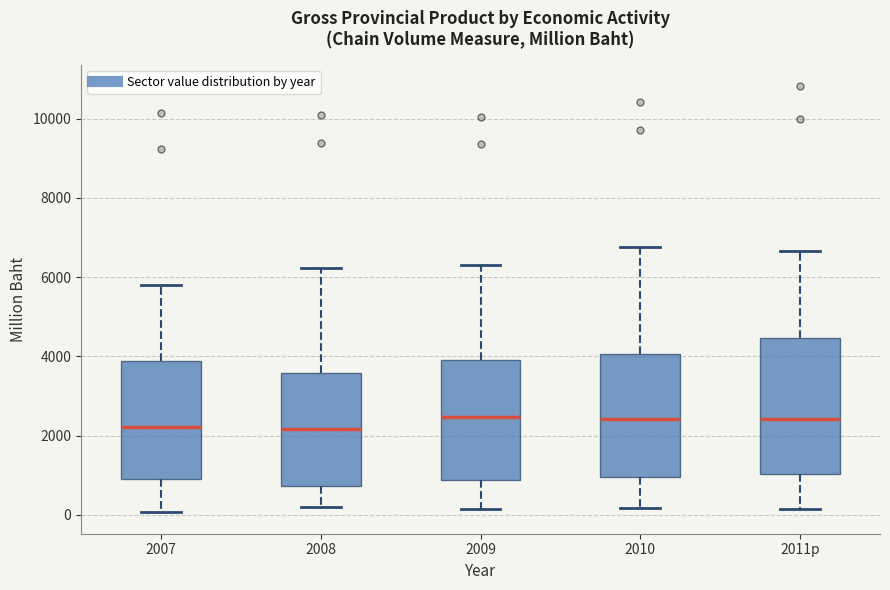

Where does the lower whisker of the box for 2008 end on the y-axis? The values are not printed on the chart, so give them approximately, as read against the axis.

200